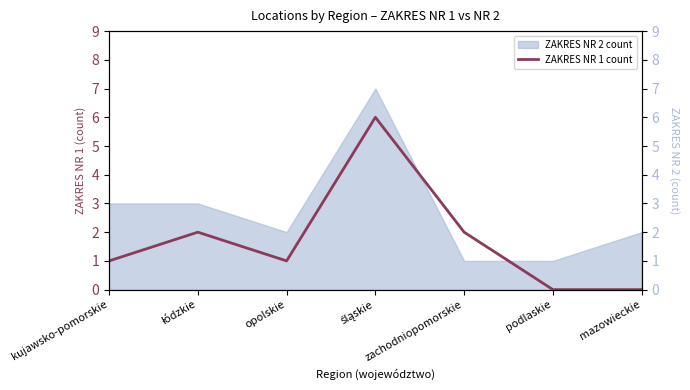

Reading right to left, transcribe all the data shown in this chart.

0	0	2	6	1	2	1